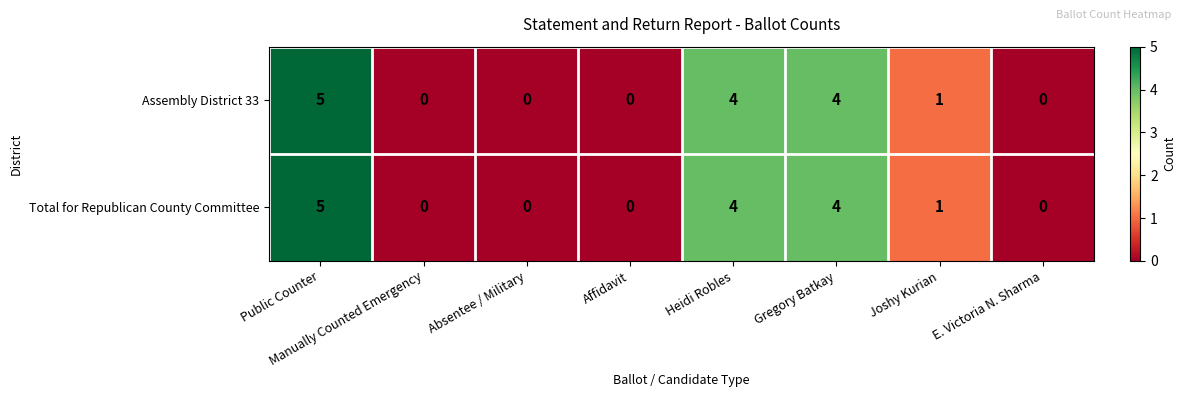

True or false: Total for Republican County Committee has a value of 0 at Absentee / Military.

True